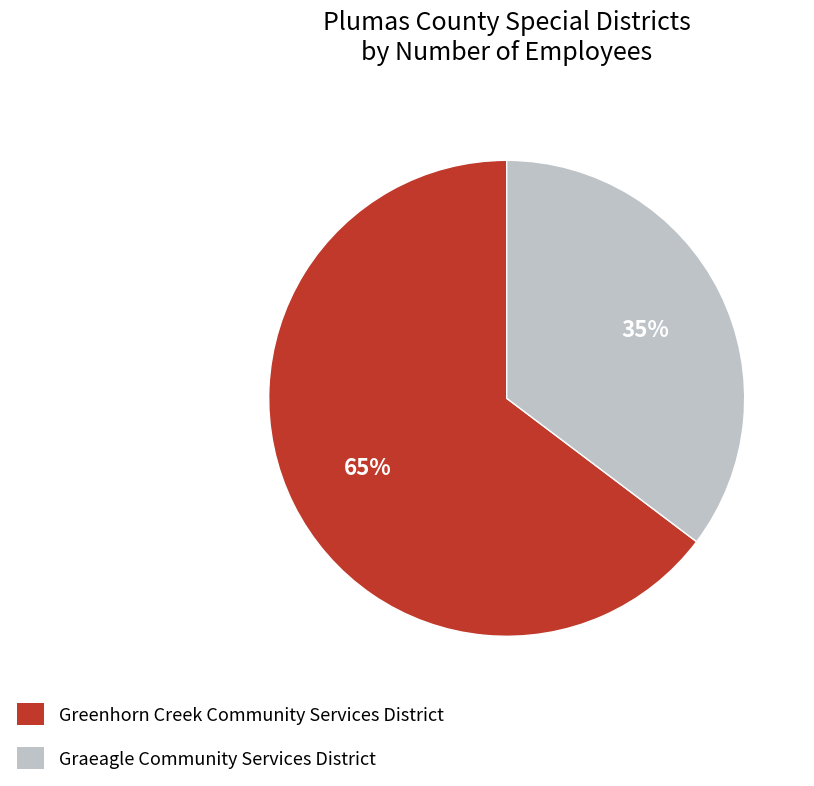

Between Graeagle Community Services District and Greenhorn Creek Community Services District, which is larger?

Greenhorn Creek Community Services District